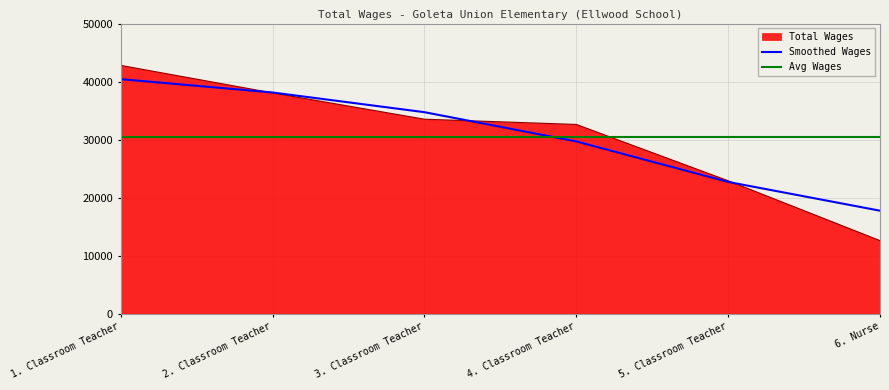

Rank the categories by value from highest to lowest.

1. Classroom Teacher, 2. Classroom Teacher, 3. Classroom Teacher, 4. Classroom Teacher, 5. Classroom Teacher, 6. Nurse